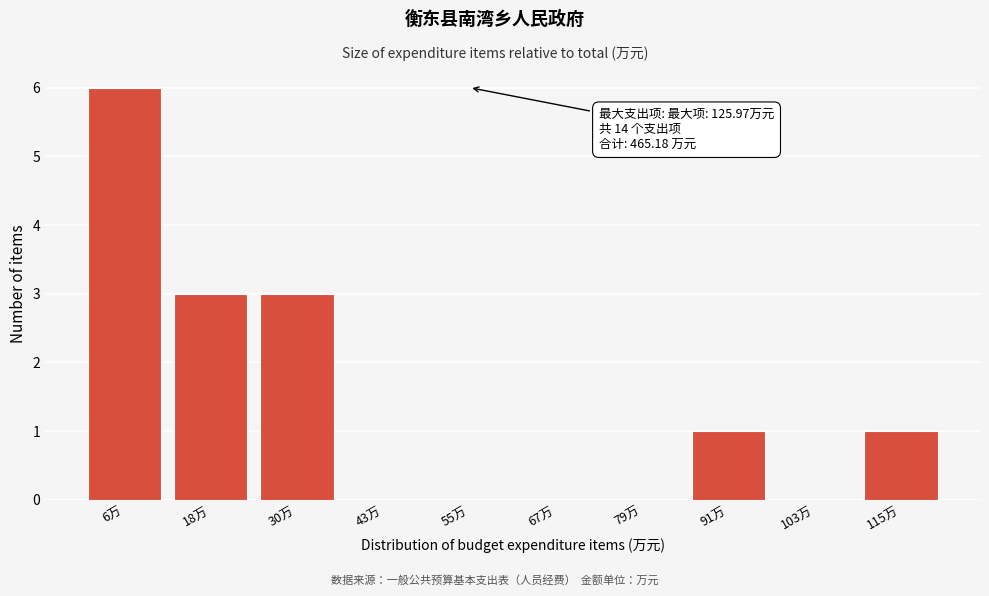

Reading right to left, transcribe all the data shown in this chart.

115万=1	103万=0	91万=1	79万=0	67万=0	55万=0	43万=0	30万=3	18万=3	6万=6